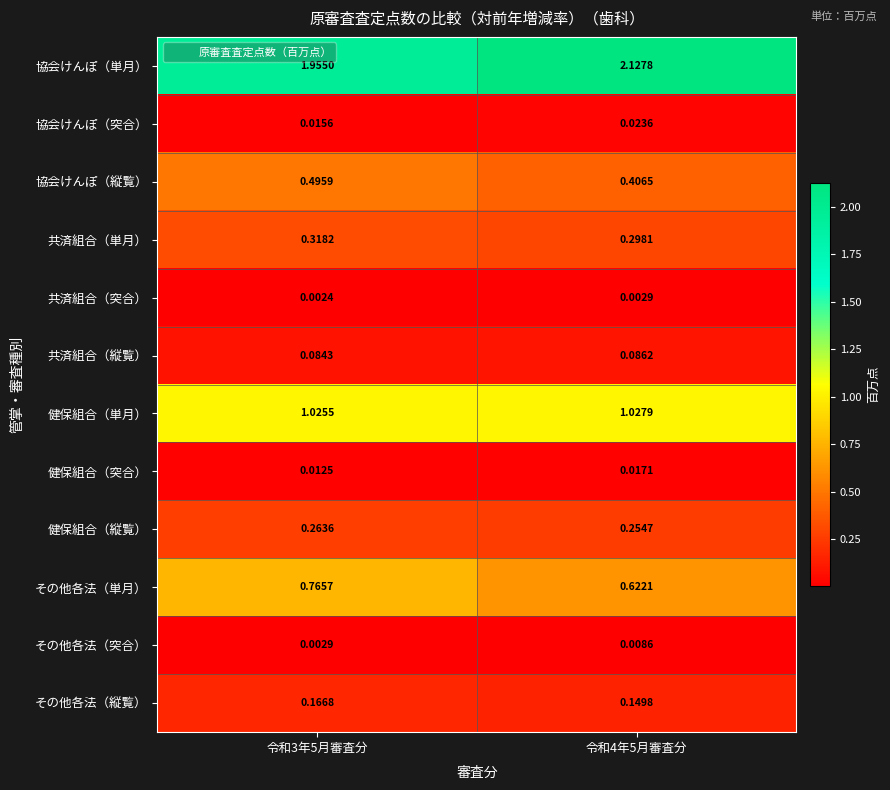

Which series has the largest total across all categories?

協会けんぽ（単月）